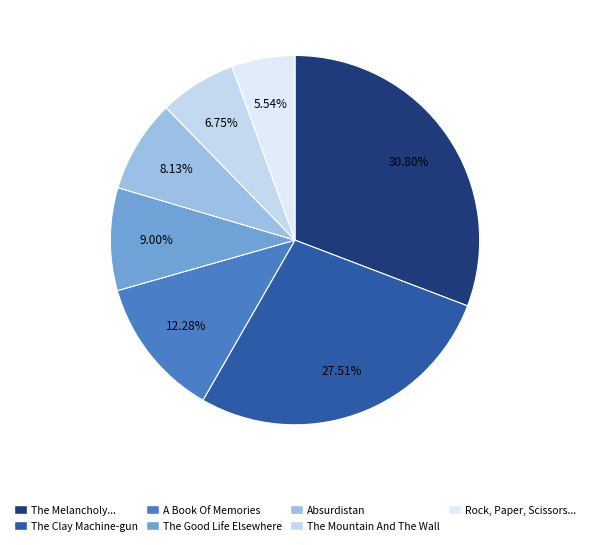

What is the smallest slice in the pie chart?

Rock, Paper, Scissors And Other Stories